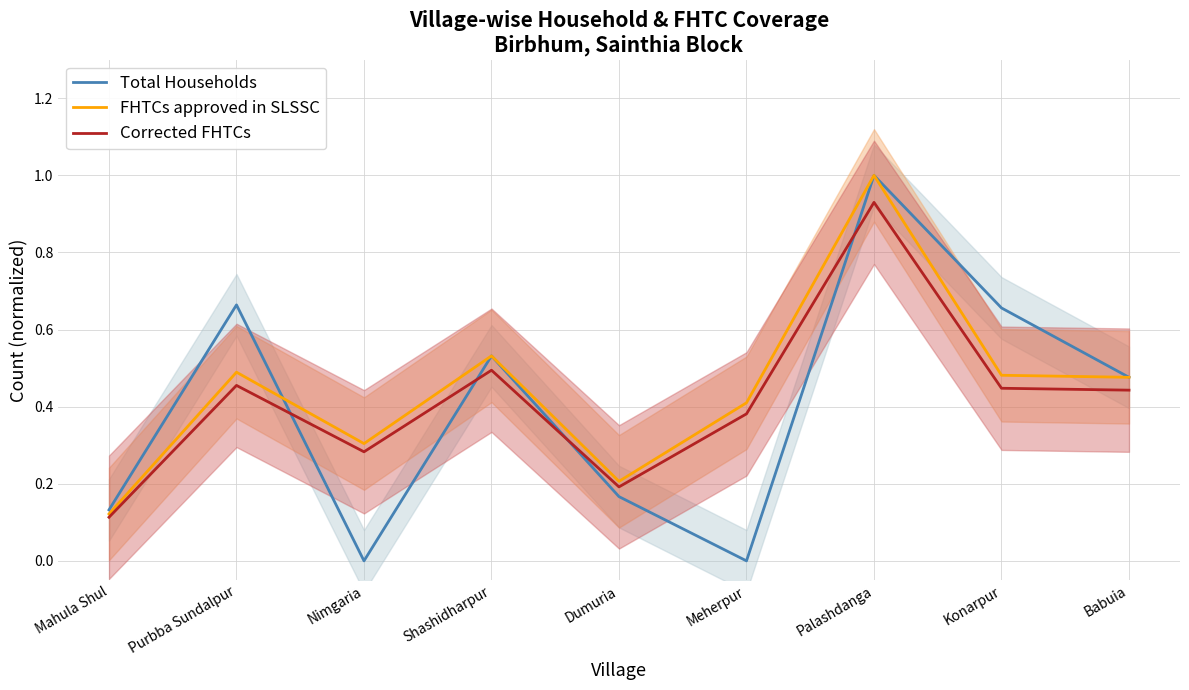

What is the average value of the Total Households series?

0.4